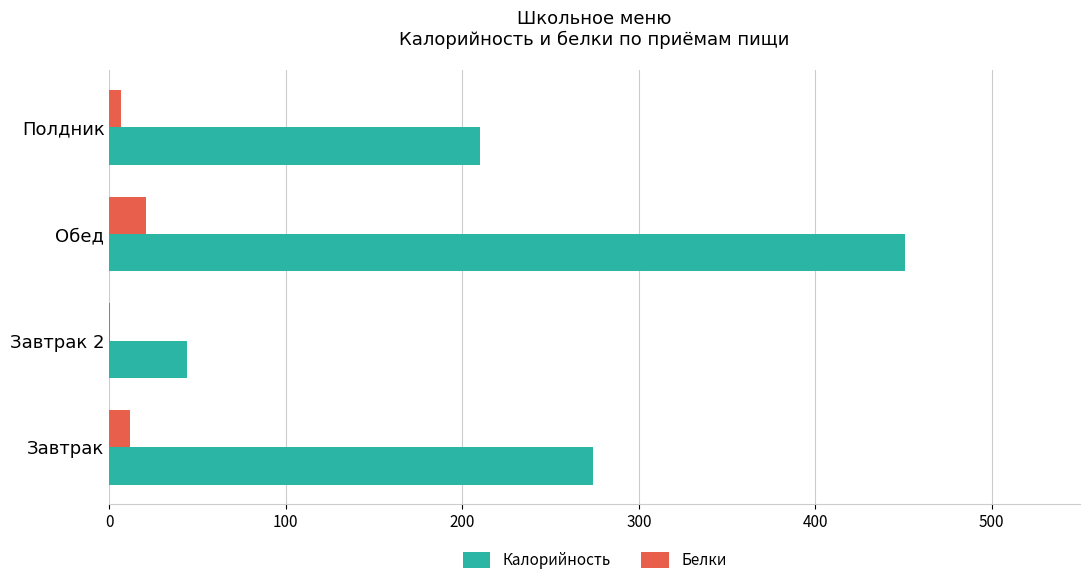

What is the sum of the Белки values at Завтрак and Обед?

32.2